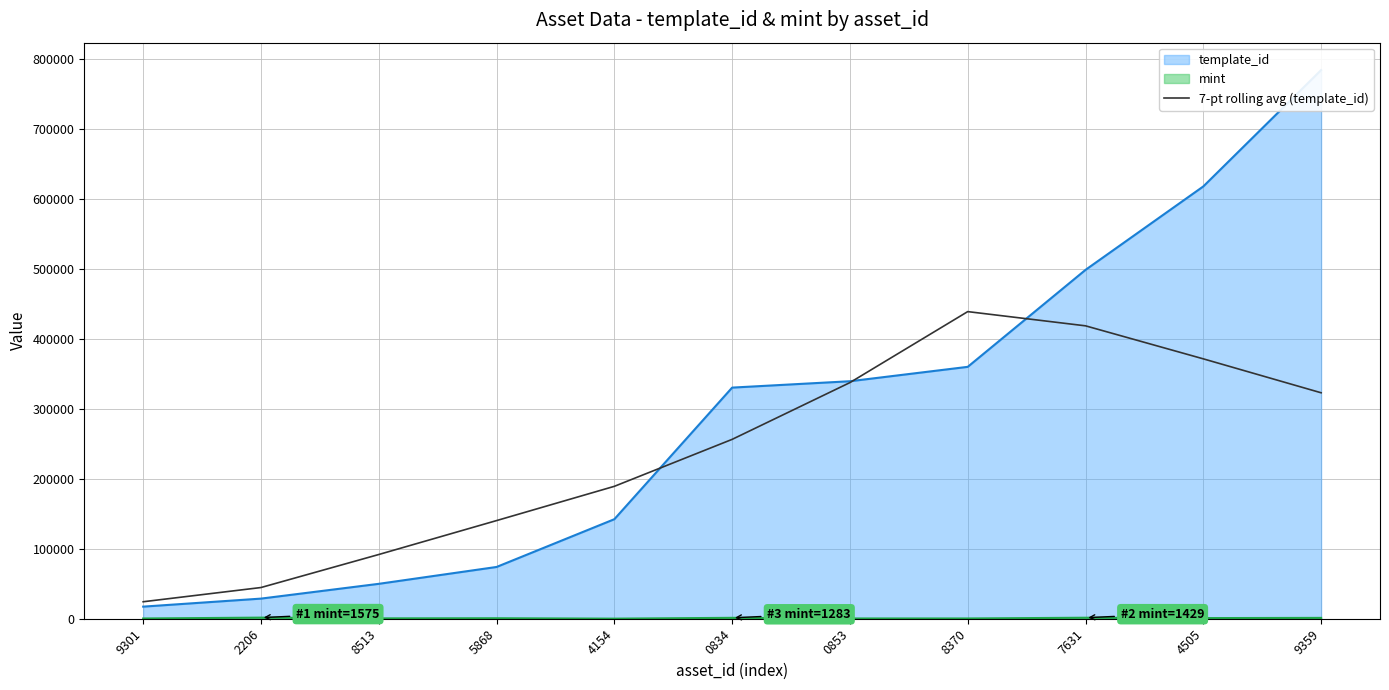

What is the ratio of the value at 8513 to the value at 4505?

0.2